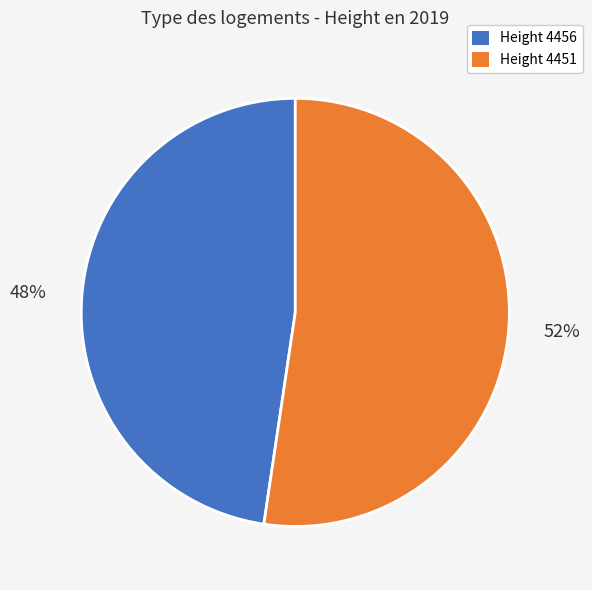

How many slices are in this pie chart?

2